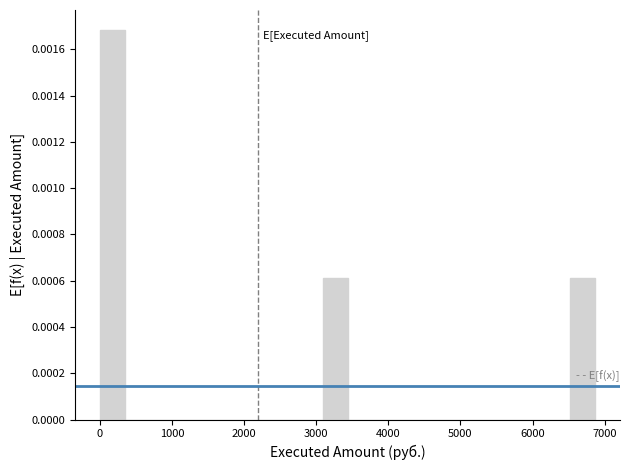

Read against the x-axis, roughly where is the centre of the tallest bar?

200